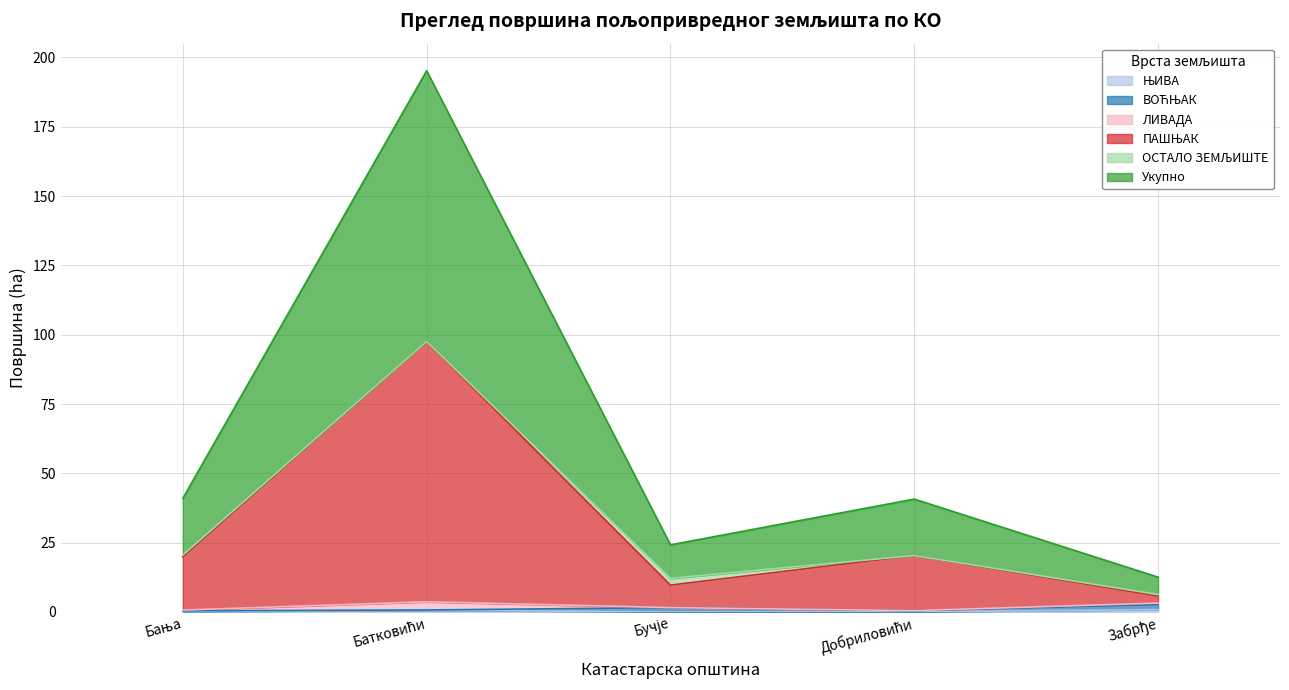

True or false: ВОЋЊАК and Укупно cross at least once.

False